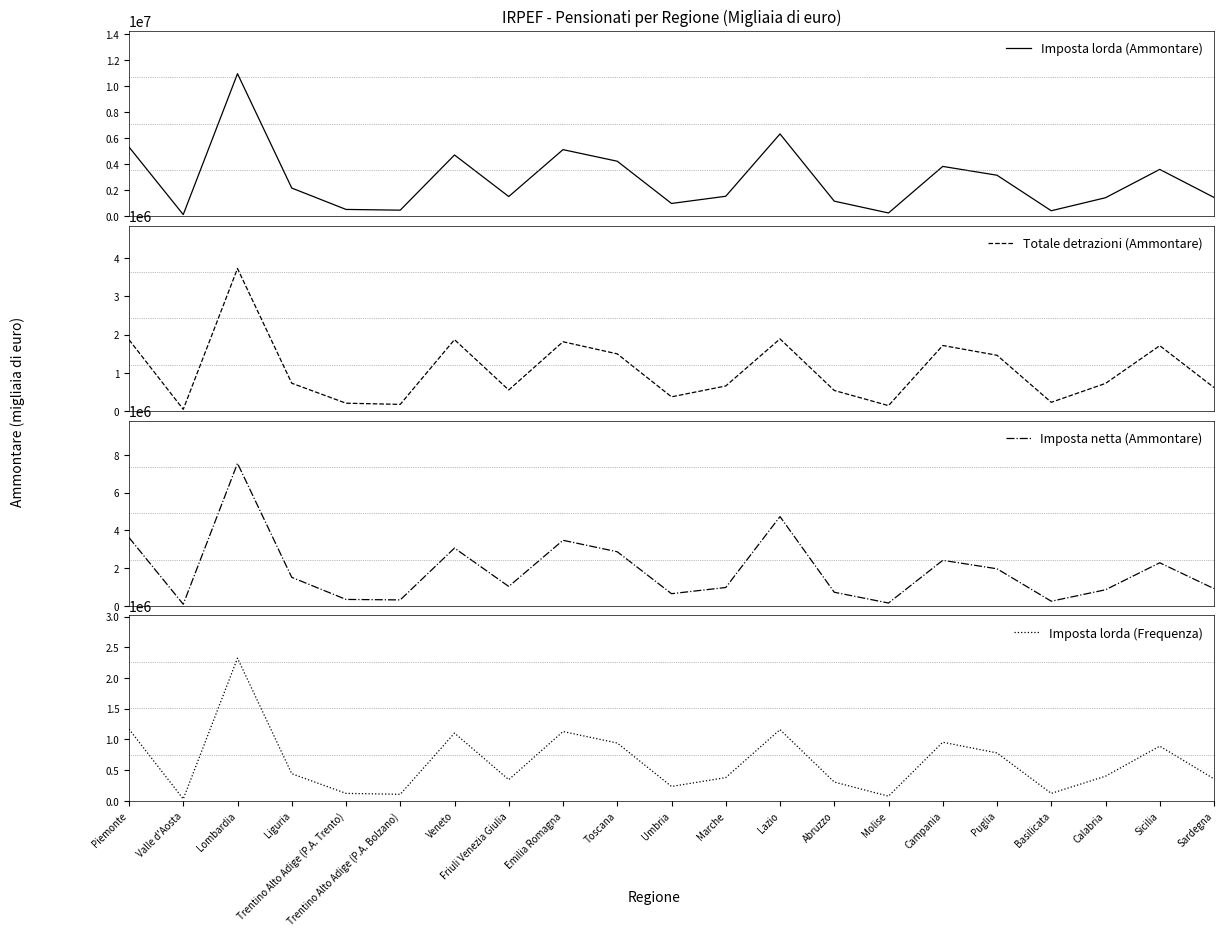

Is this an area chart (filled region under the line)?

No